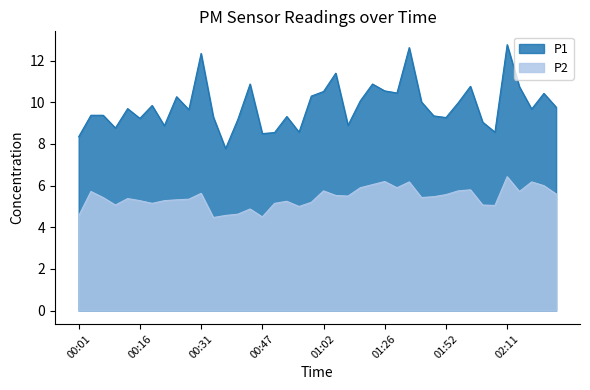

How many interior local peaks does the P1 series have?

12